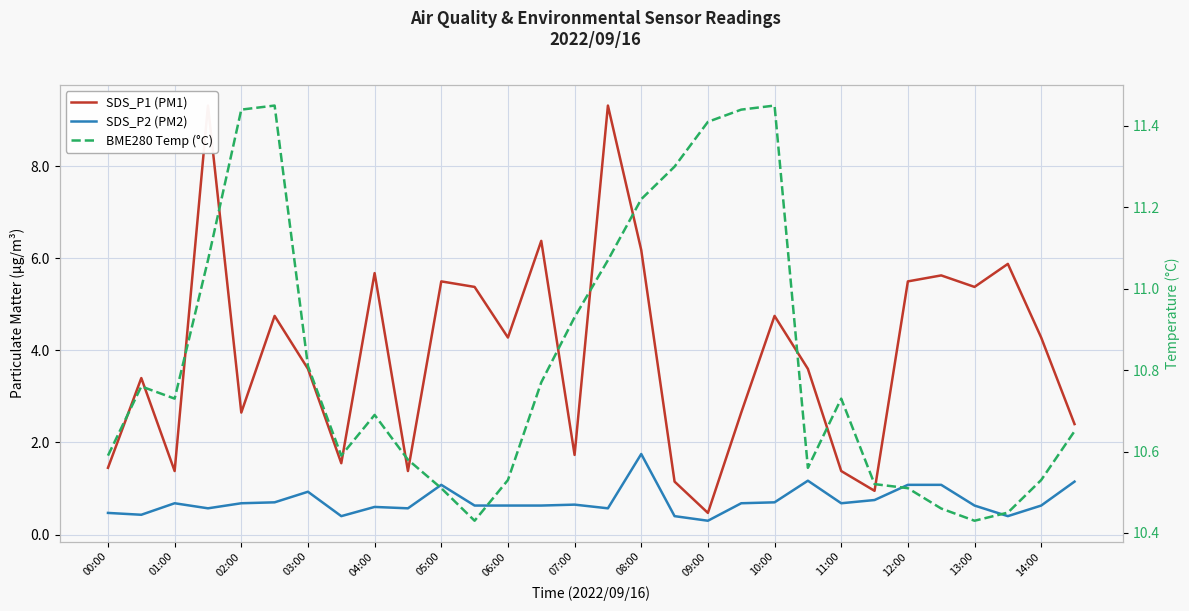

List the labels in order of SDS_P2 (PM2) value, largest first.

16, 21, 29, 10:00, 24, 25, 06:00, 23, 05:00, 20, 02:00, 04:00, 19, 22, 14:00, 11:00, 12:00, 13:00, 26, 28, 08:00, 03:00, 09:00, 15, 00:00, 01:00, 07:00, 17, 27, 18